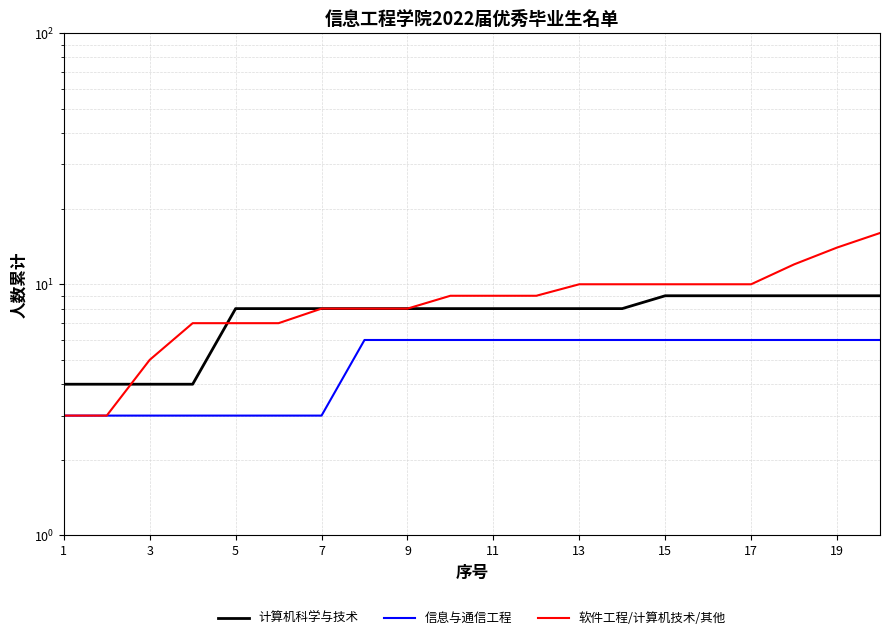

What is the value of the 计算机科学与技术 point at the 18th from the left?

8